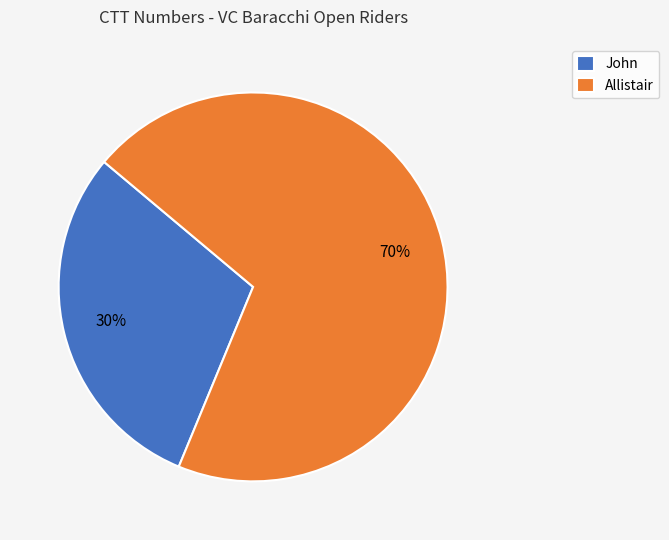

To the nearest percent, what percentage of the pie is Allistair?

70%